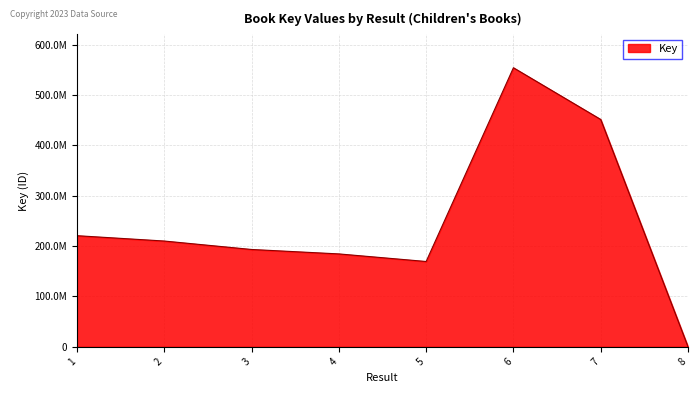

The chart shows a value of 60806022 at 1. True or false?

False